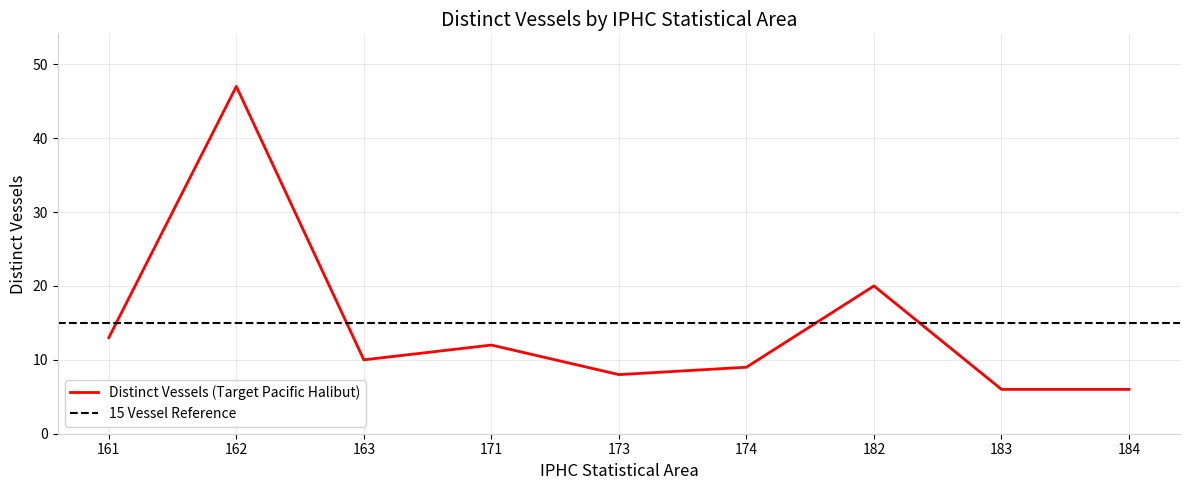

The chart shows a value of 13 at 161. True or false?

True